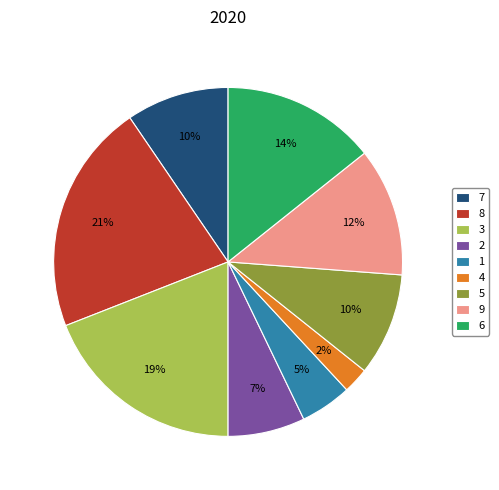

Which slice is the largest?

8